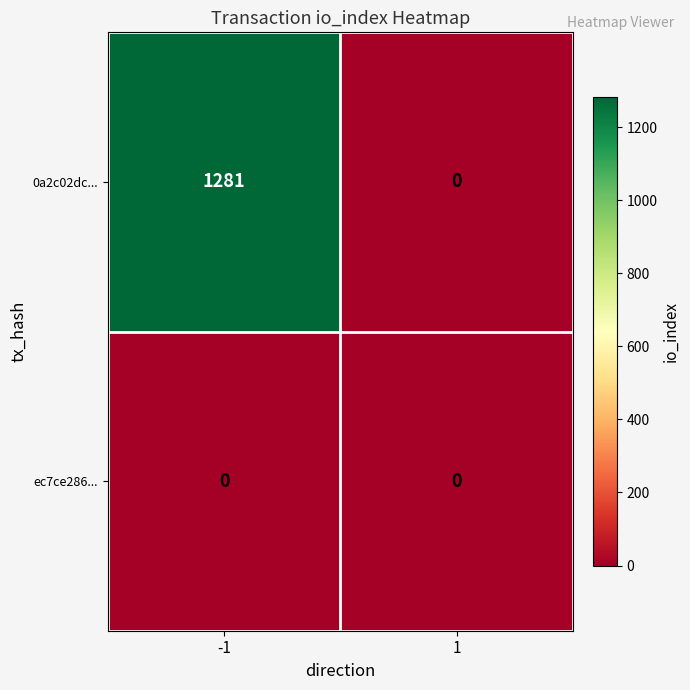

How many series are shown in this chart?

2